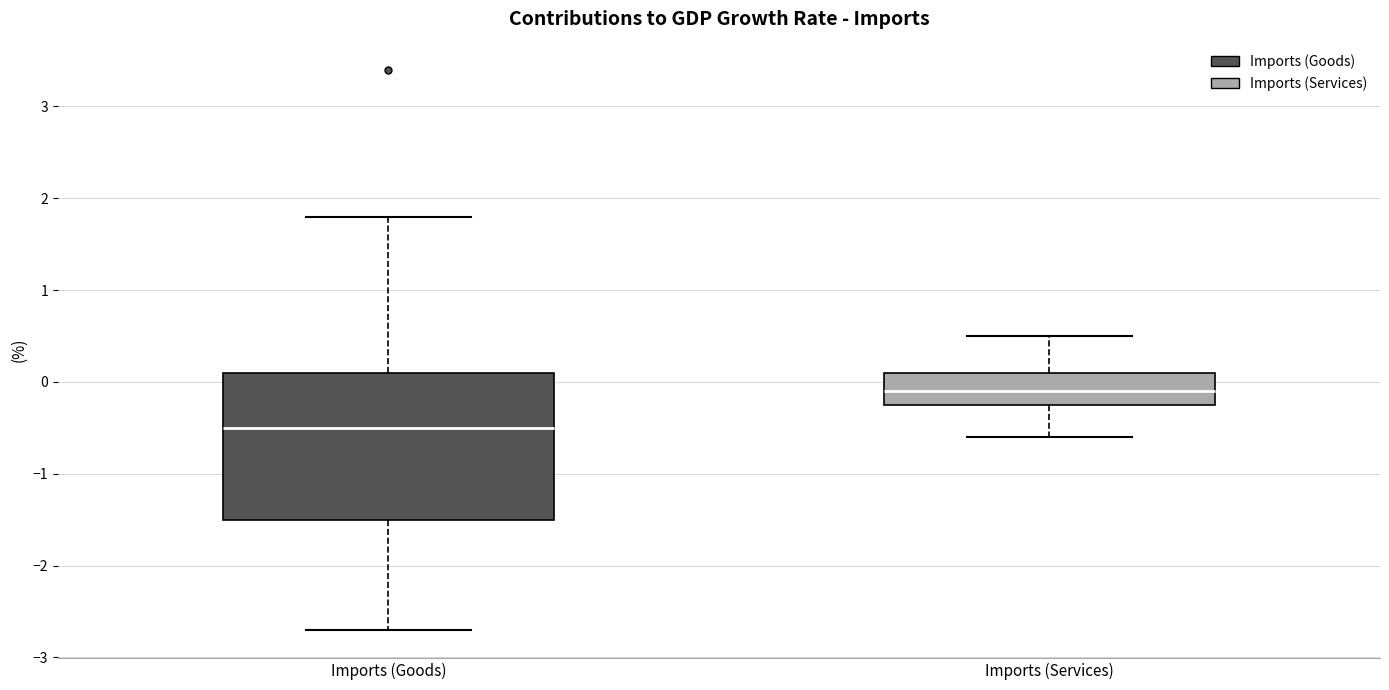

Where is the upper edge of the box for Imports (Services) on the y-axis? The values are not printed on the chart, so give them approximately, as read against the axis.

0.1